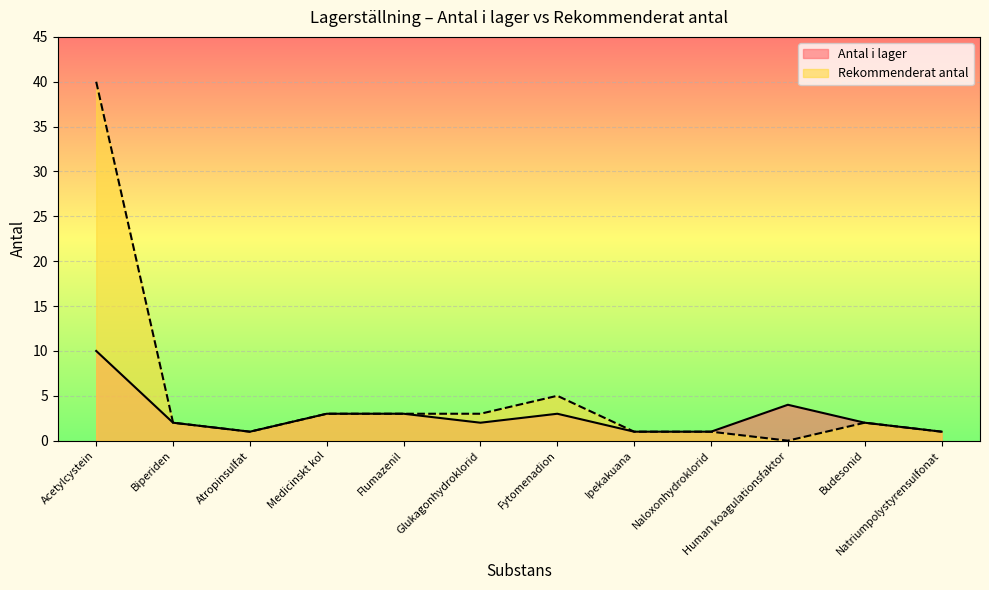

At which category is the sum across all series the highest?

Acetylcystein